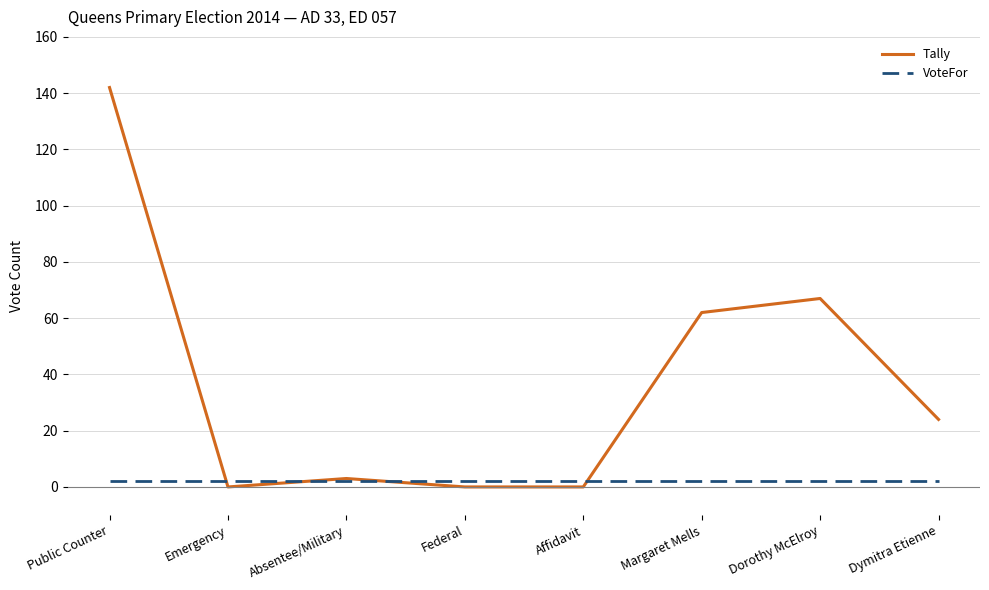

The Tally series shows 220 at Public Counter. True or false?

False